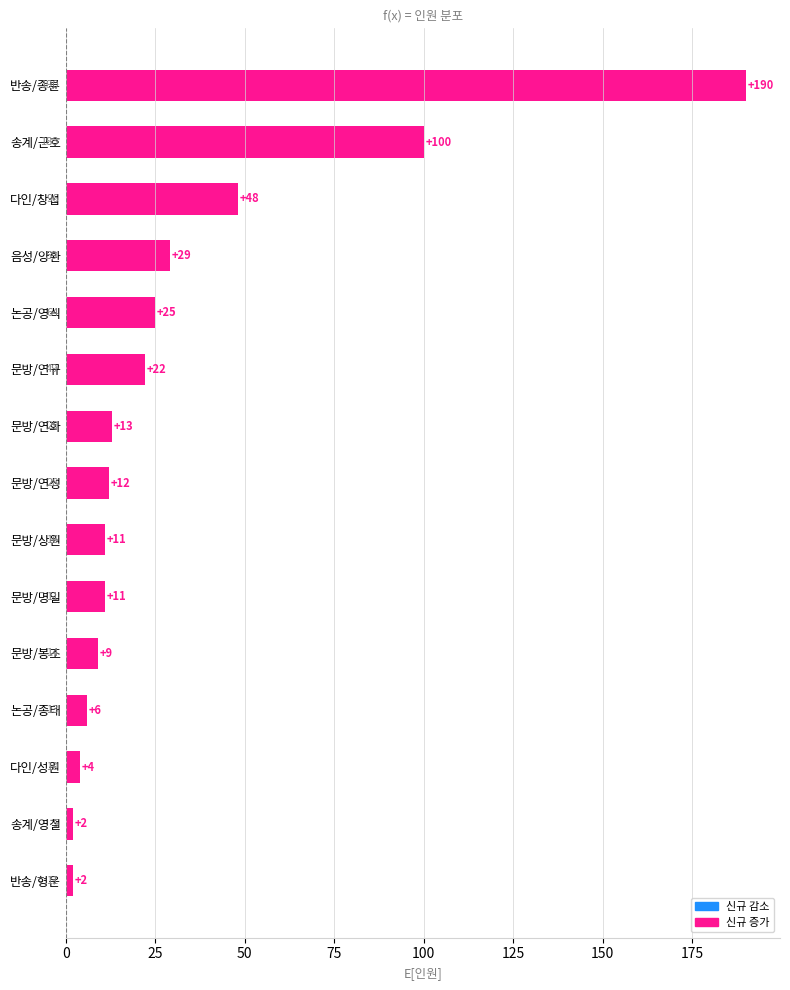

What is the smallest value displayed?

2